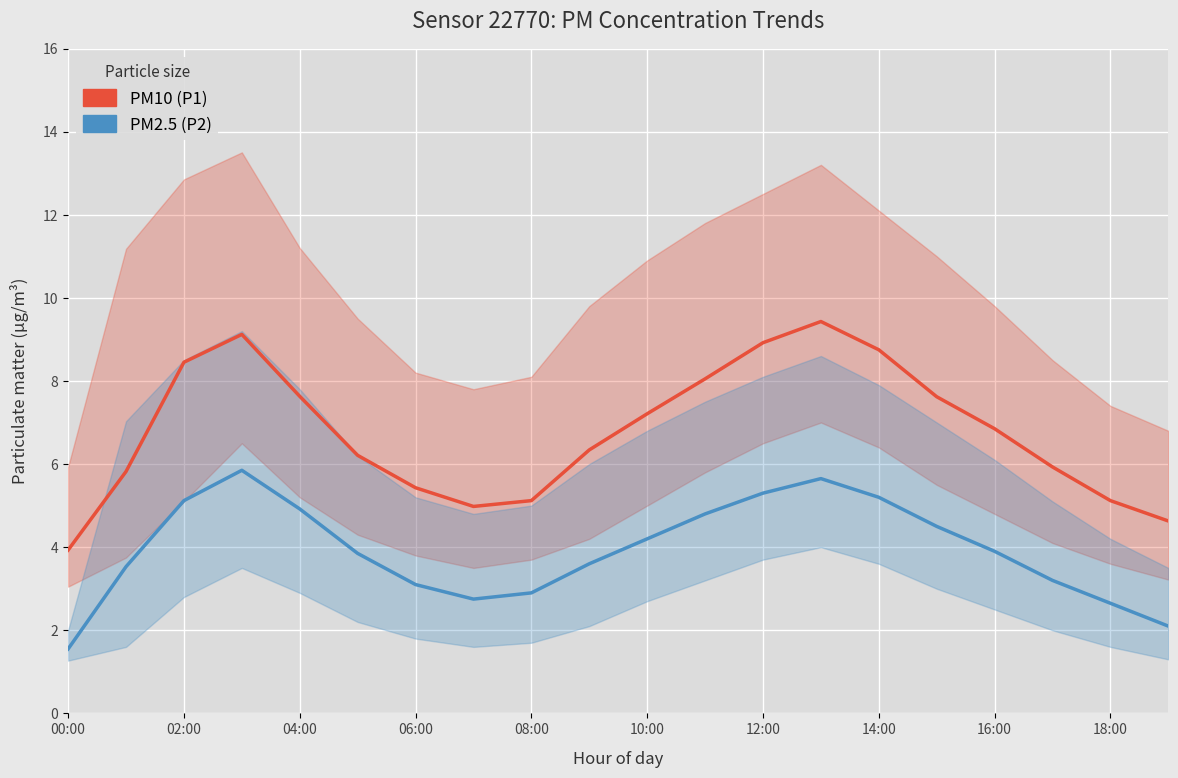

Rank the series at 15 from highest to lowest value.

PM10 (P1), PM2.5 (P2)